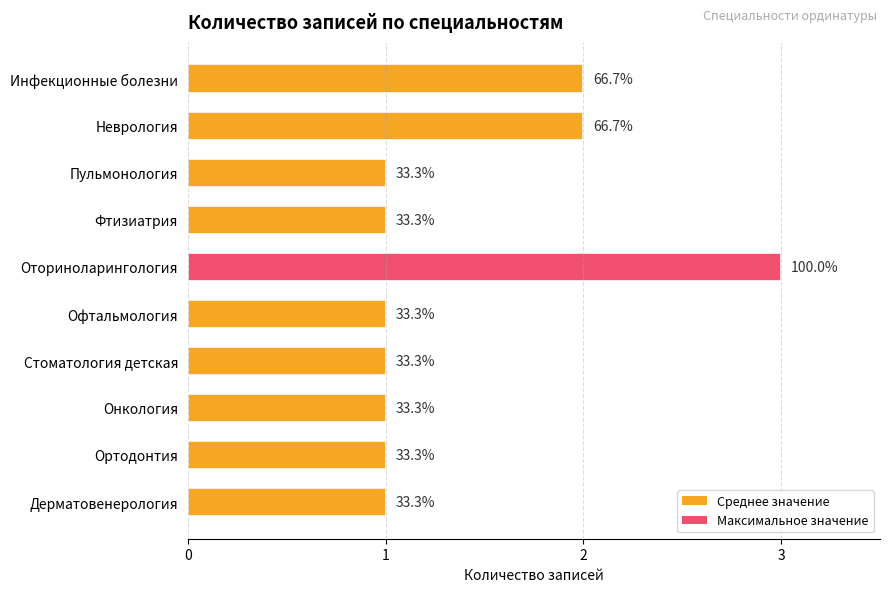

How many bars are there in total?

10